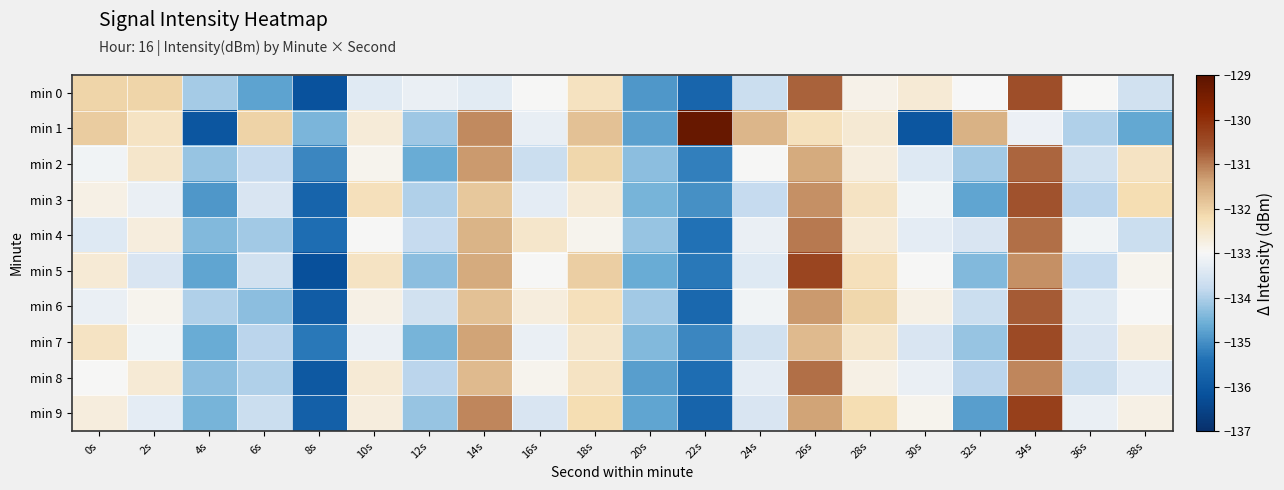

Which series has the largest range (max minus min)?

min 1